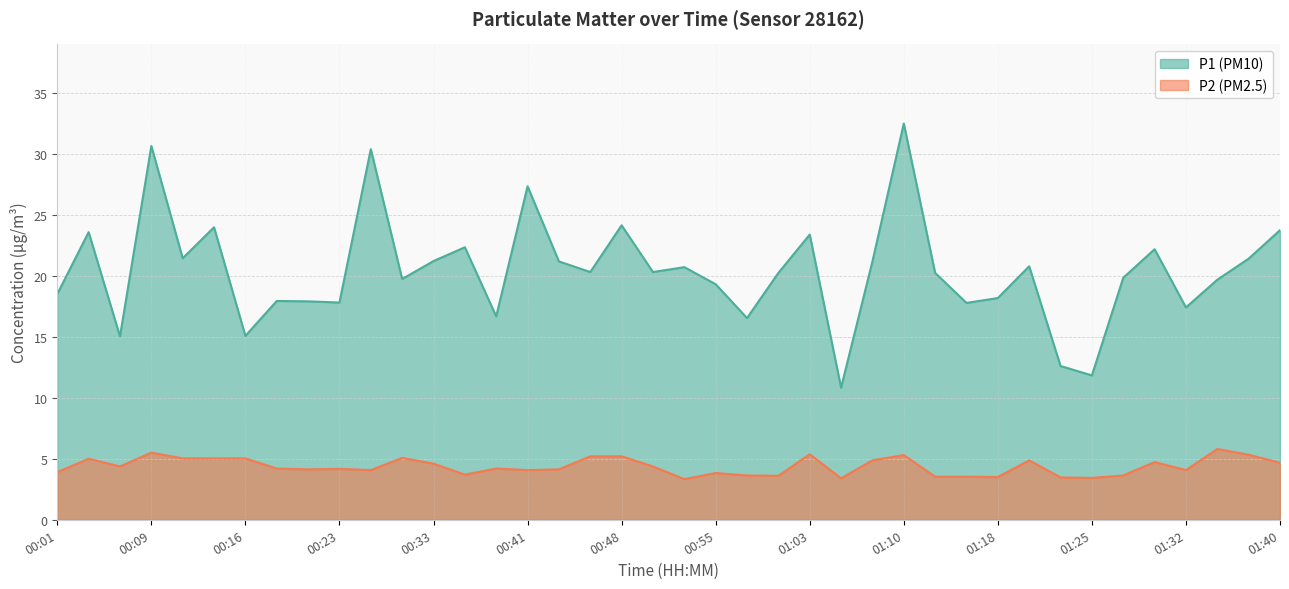

How many lines are shown in the chart?

2